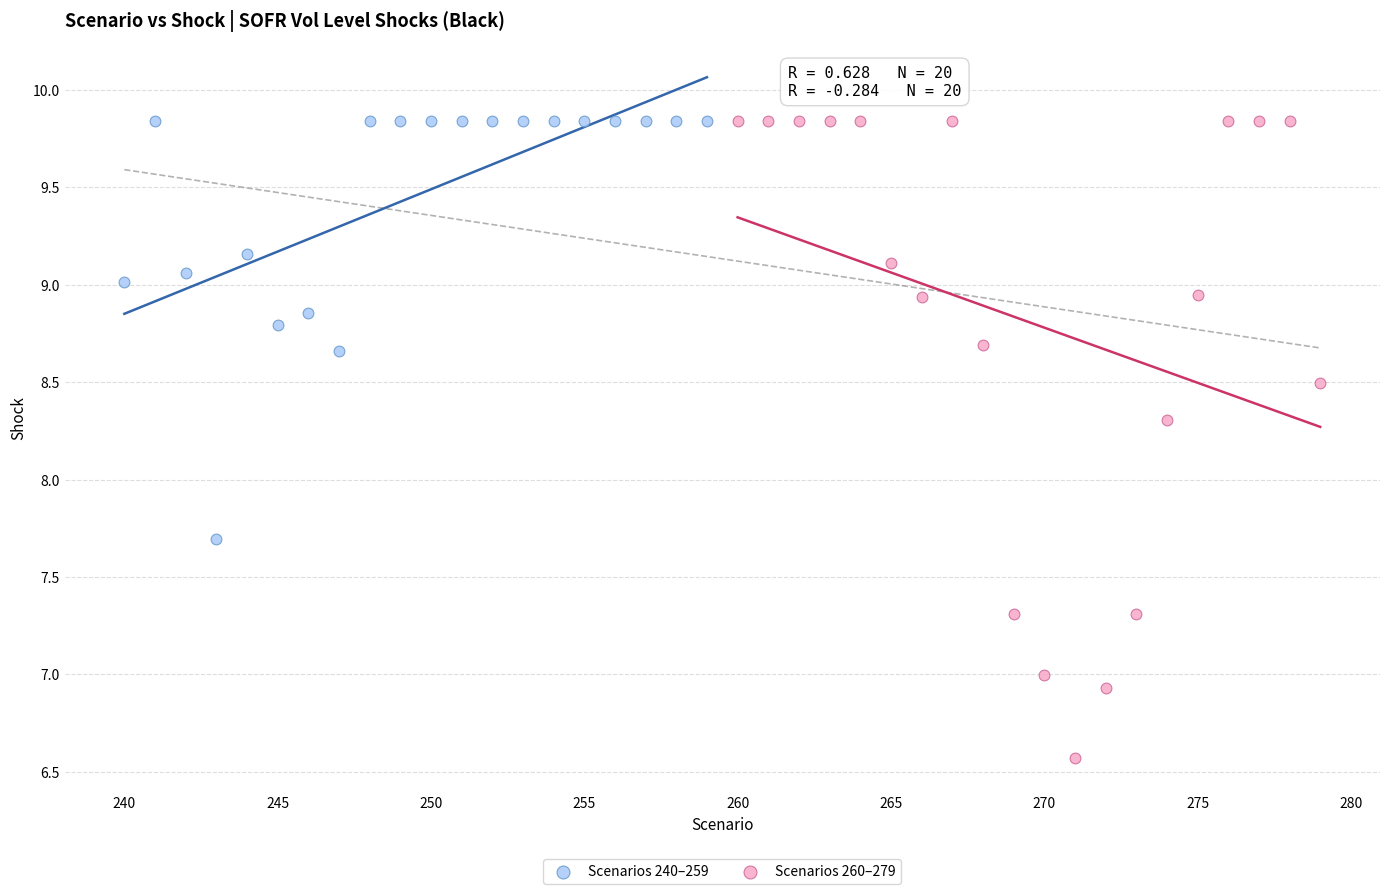

Which series contains the lowest Y value?

Scenarios 260–279